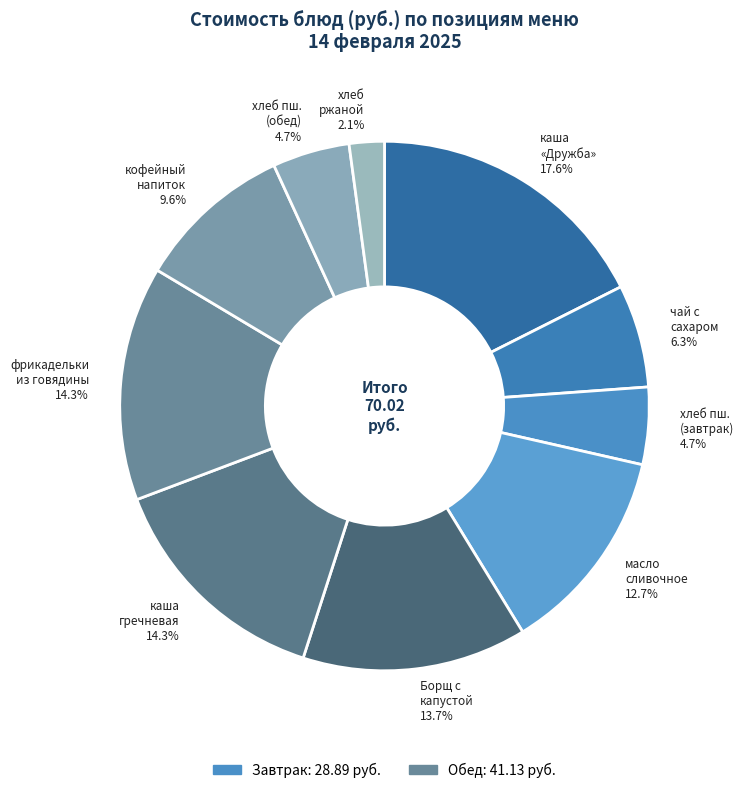

How many segments does this pie chart have?

10